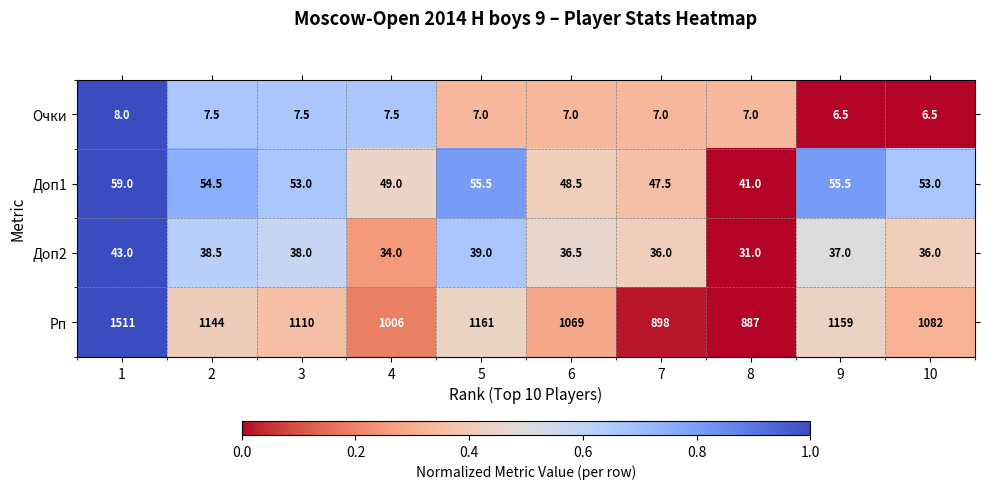

What value does the Доп1 series have at 8?

41.0